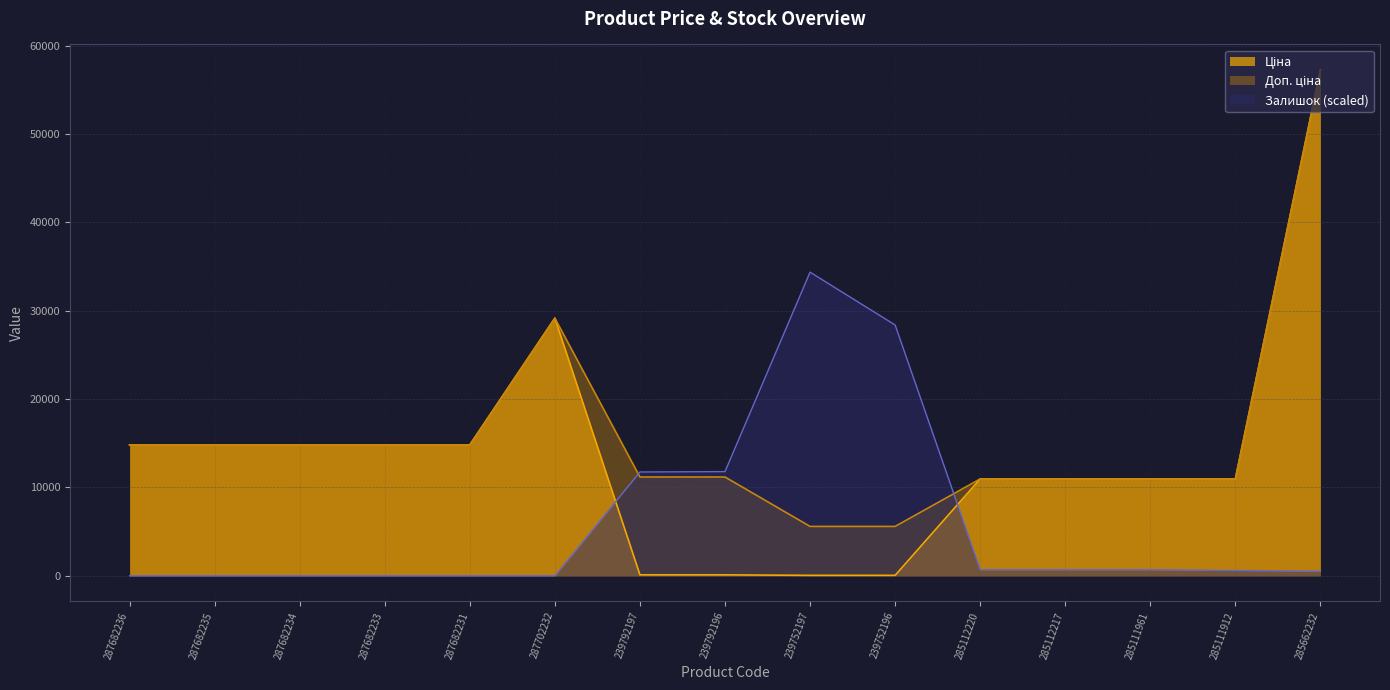

At which category does Залишок reach its first local peak?

239752197